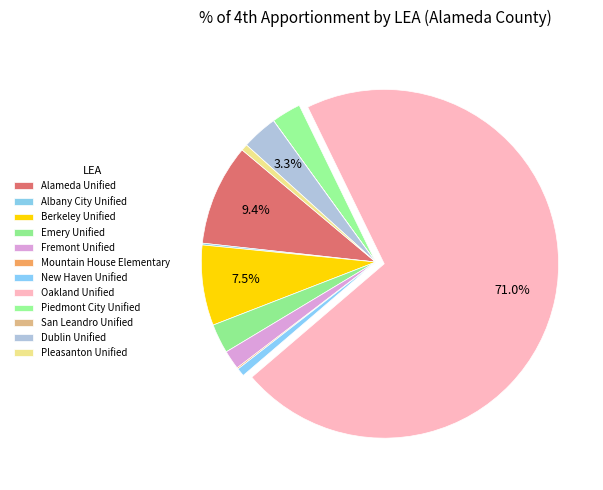

Which slice is the largest?

Oakland Unified